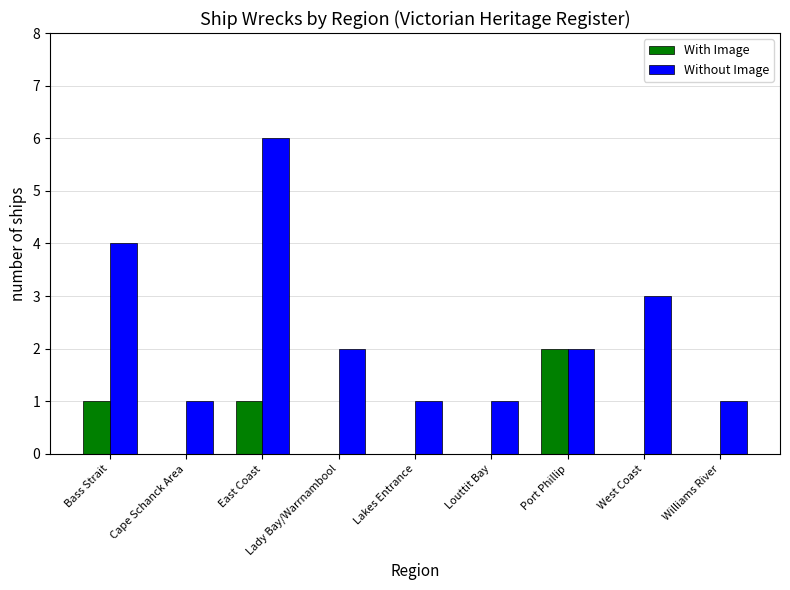

What are all the series names shown in the legend?

With Image, Without Image